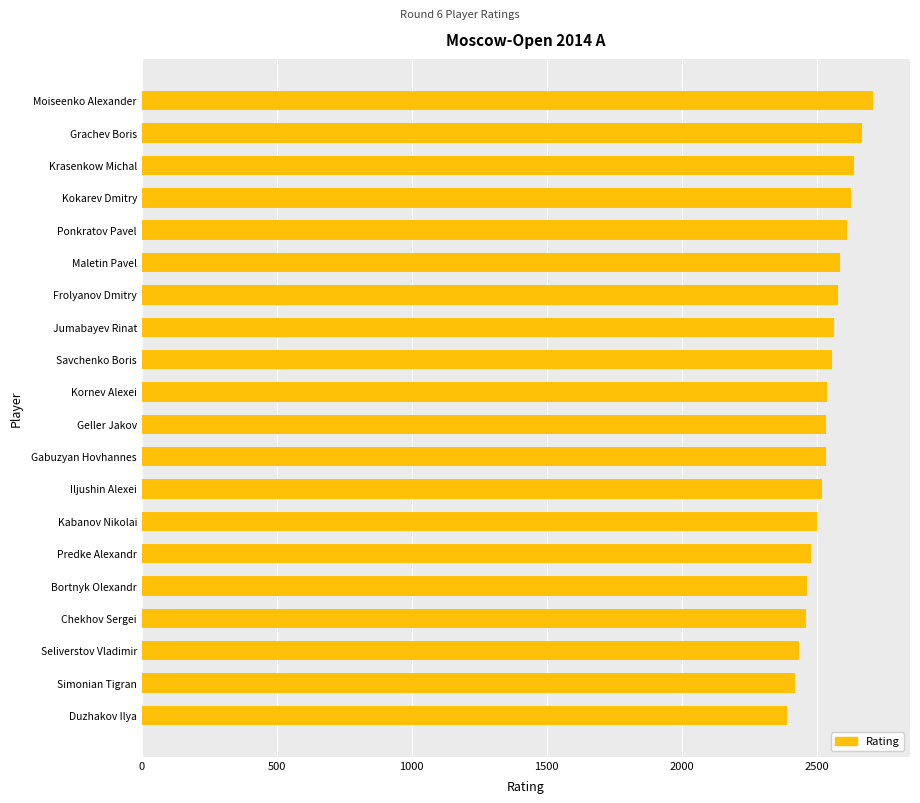

At which category does the chart reach its peak across all series?

Moiseenko Alexander